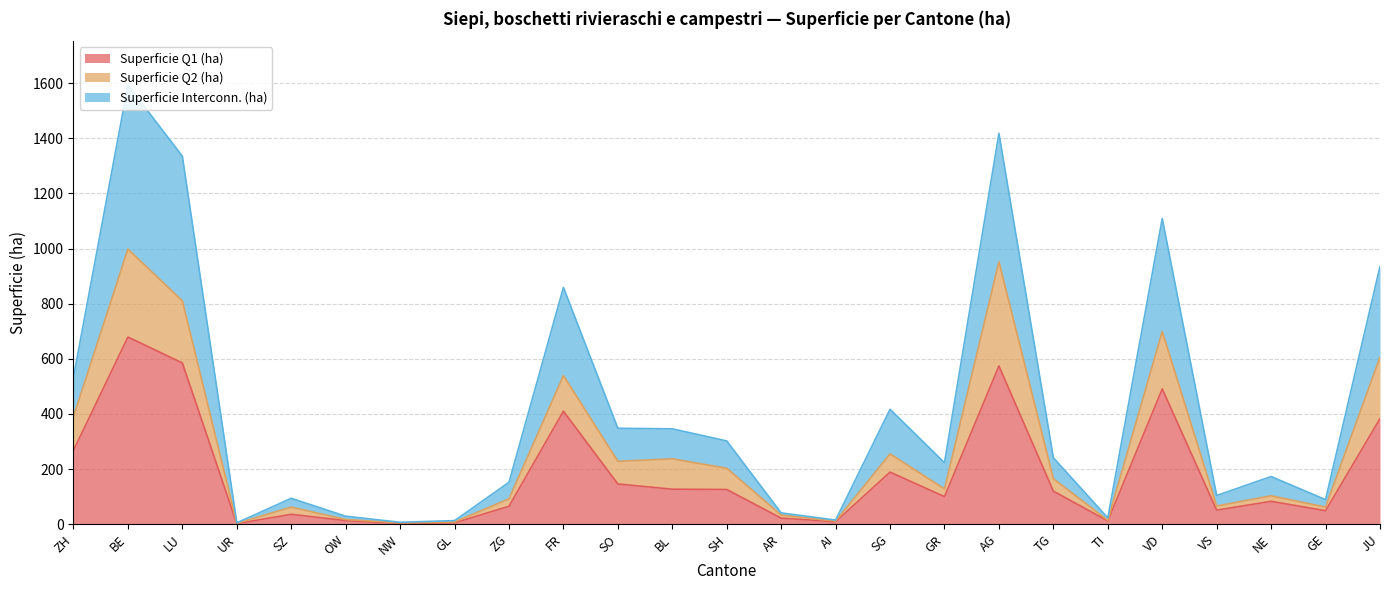

How many data points in Superficie Q1 (ha) are above 100?

12